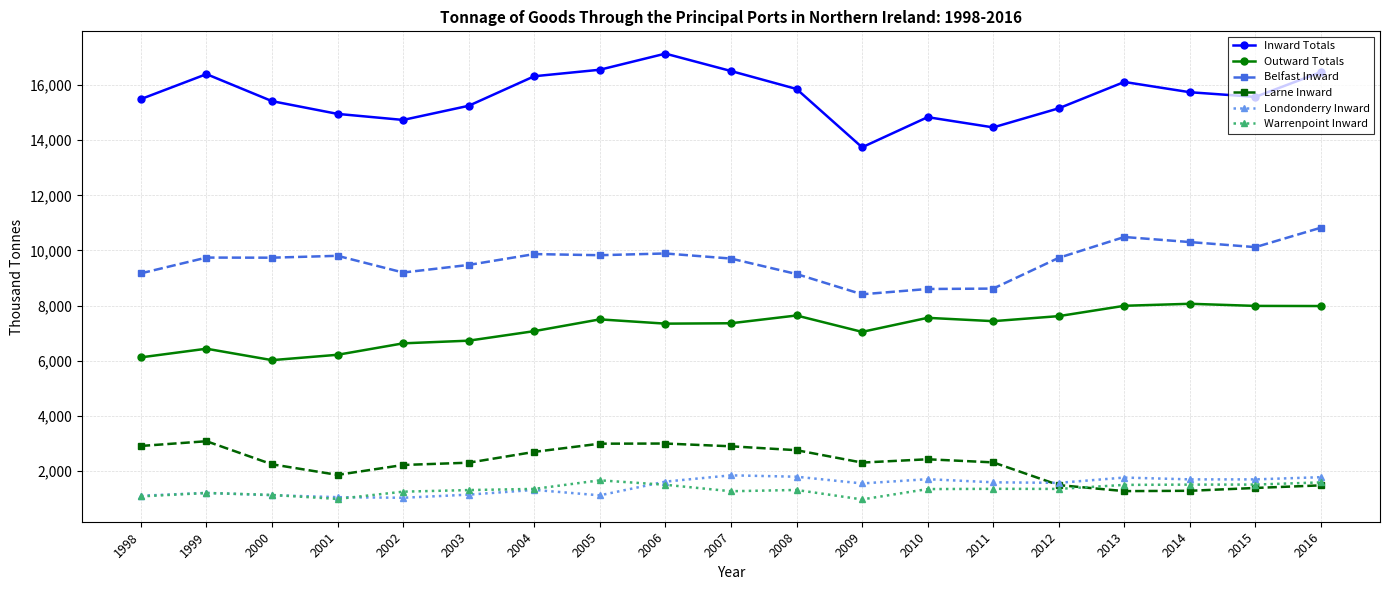

True or false: Larne Inward and Belfast Inward cross at least once.

False